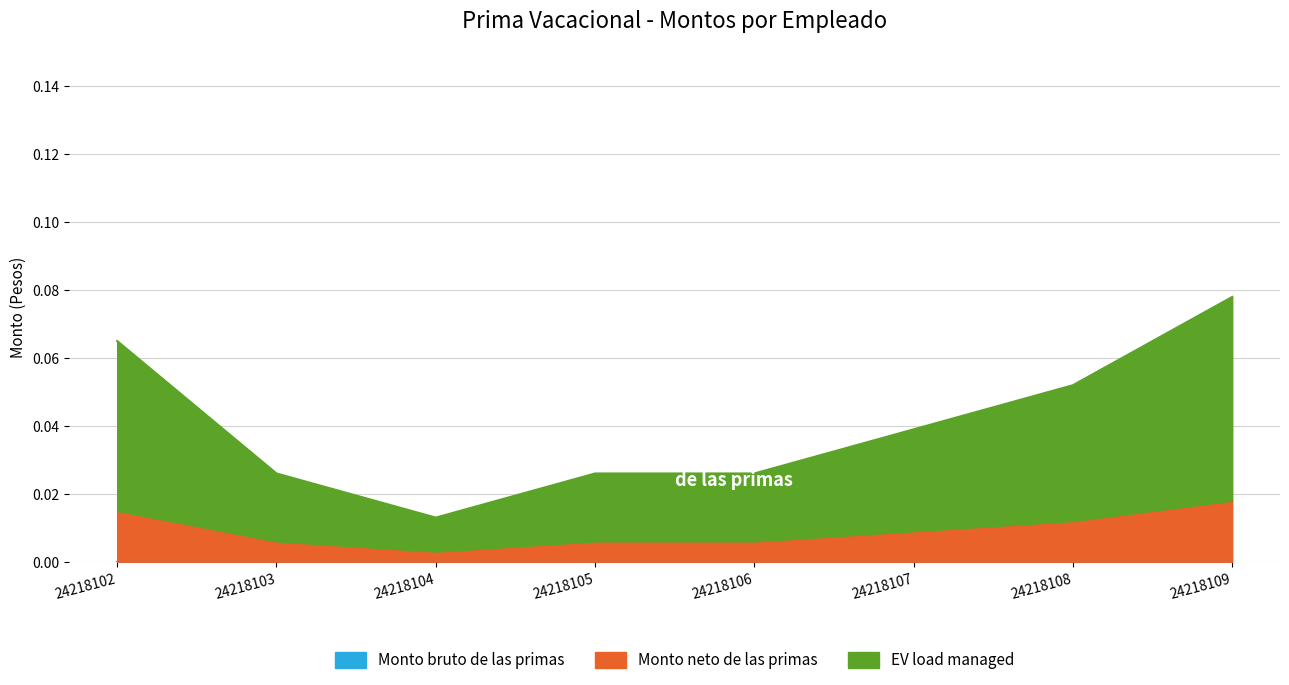

Where is the first local minimum for EV load managed?

24218104